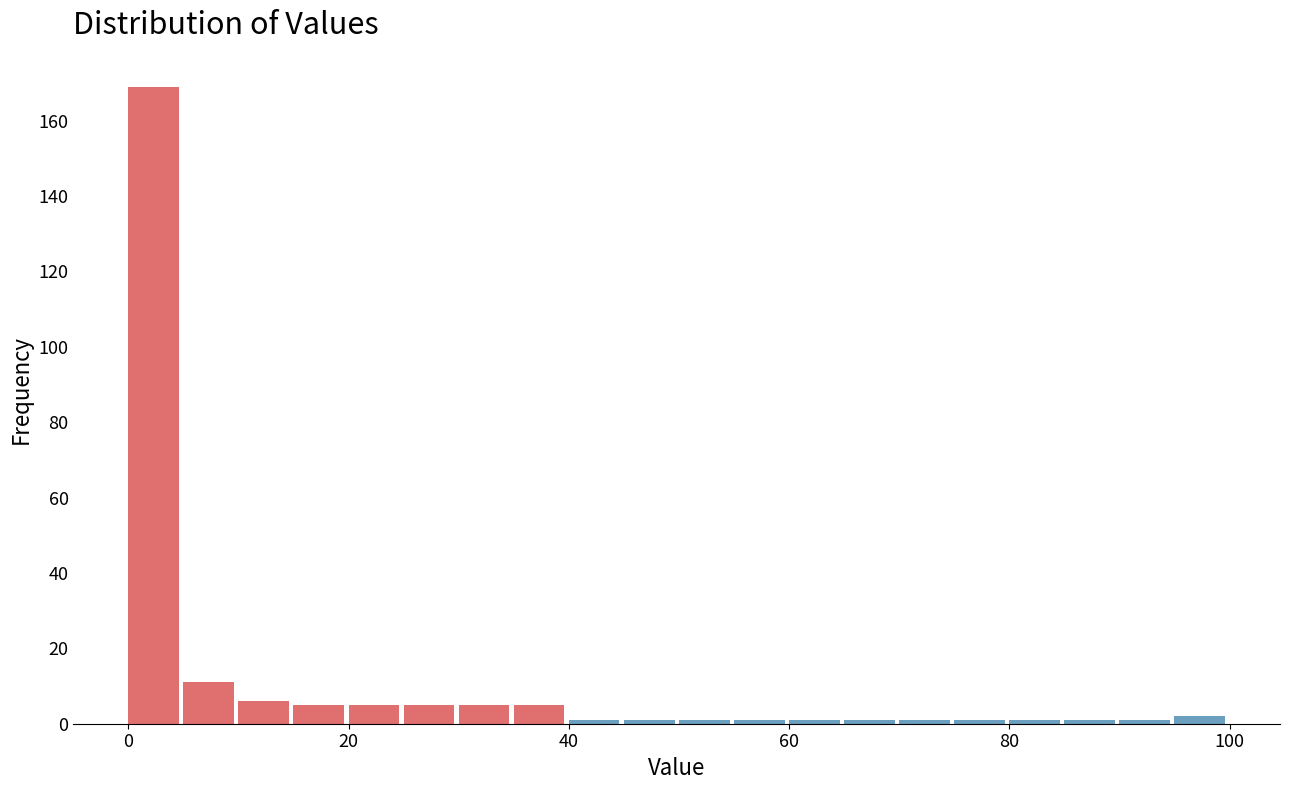

Read against the x-axis, roughly where is the centre of the tallest bar?

2